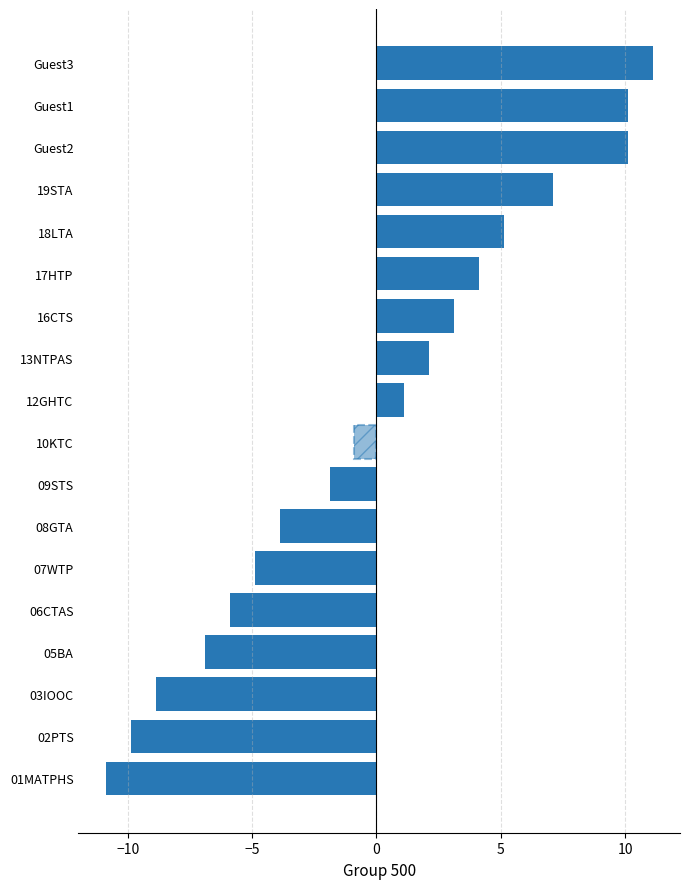

What is the change in value from 16CTS to 05BA?

-10.0